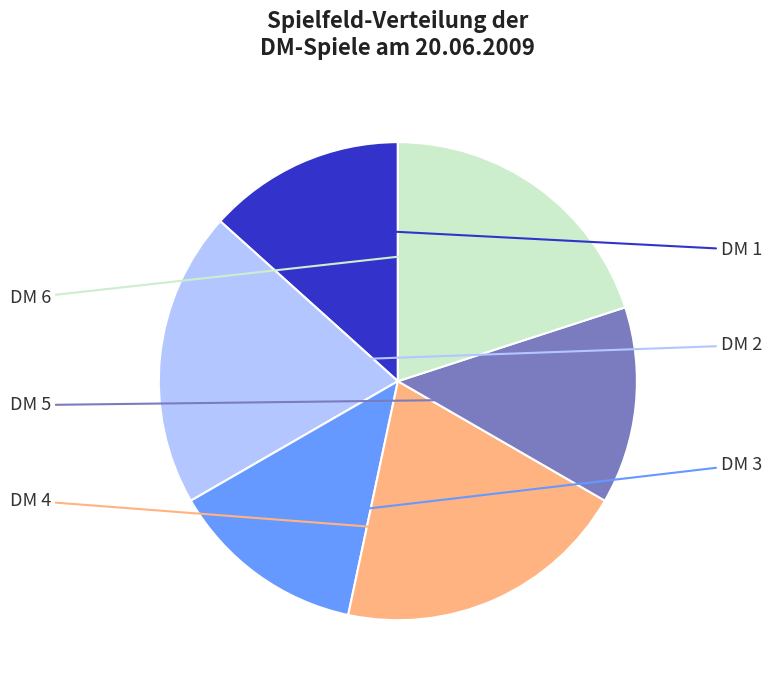

Is there any slice that represents more than half of the pie?

No